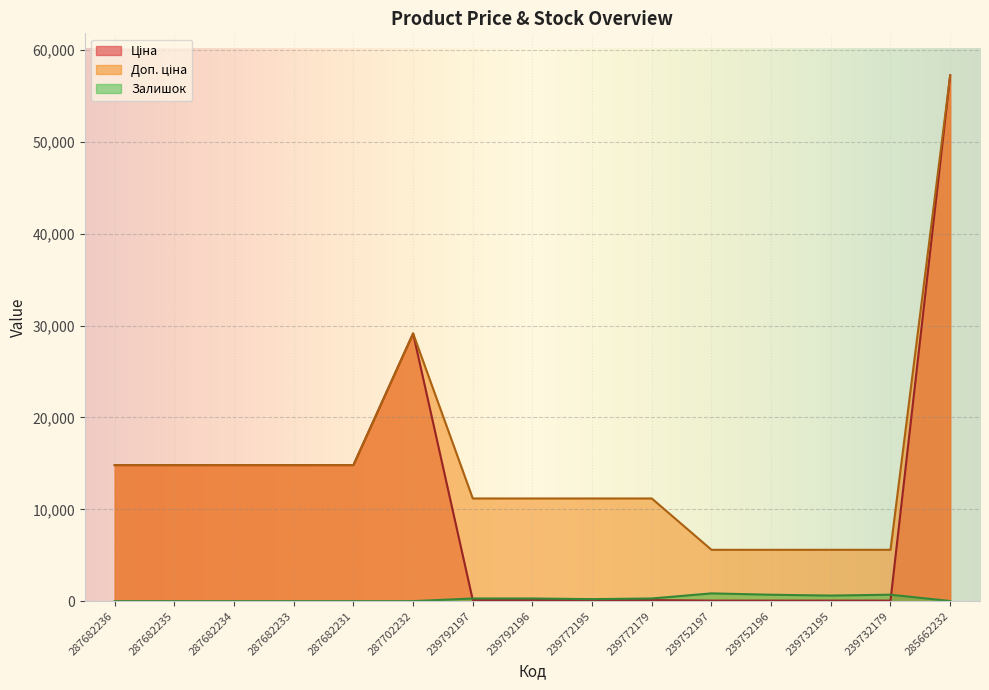

Is it true that Залишок equals 1261.6 at 239732179?

False